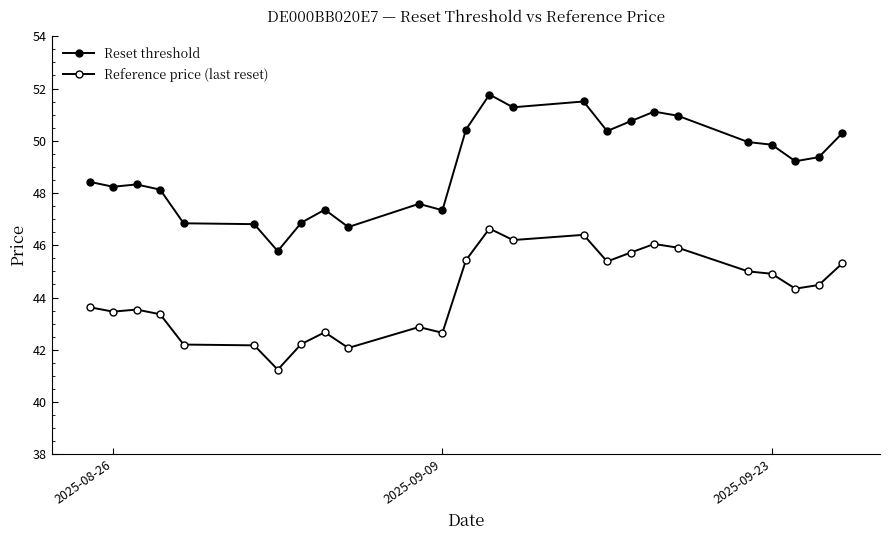

What is the greatest value displayed?

51.8